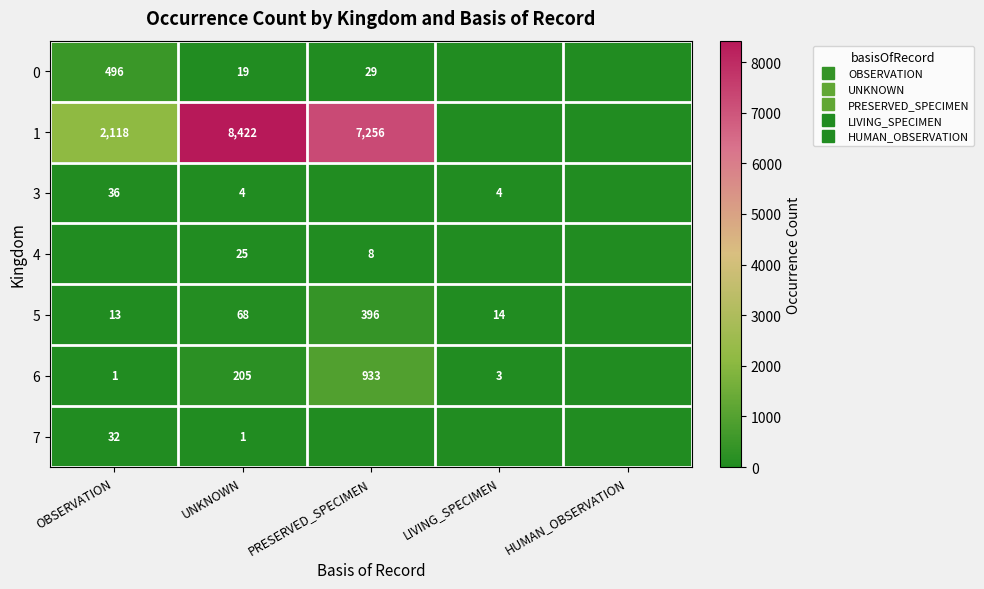

What is the highest value of the 1 series?

8422